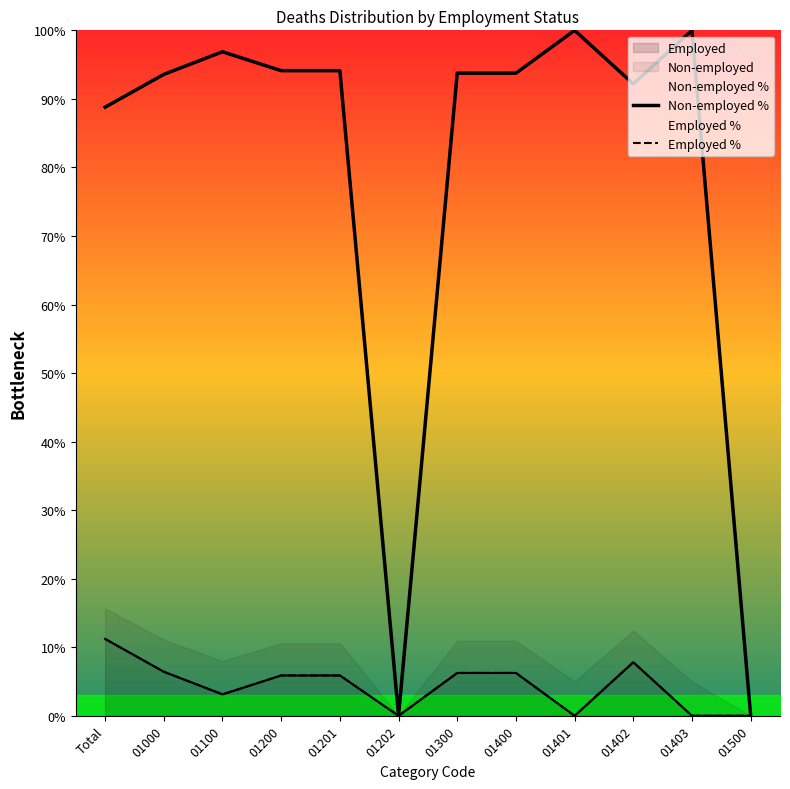

True or false: Non-employed % and Employed % intersect in this chart.

False